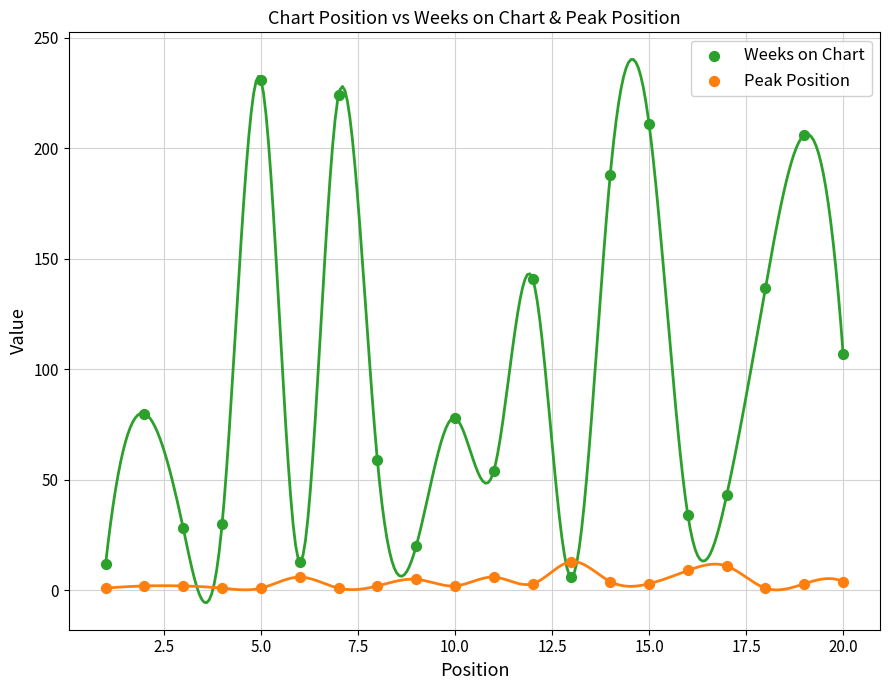

What is the X range (max minus min) for the scatter plot?

19